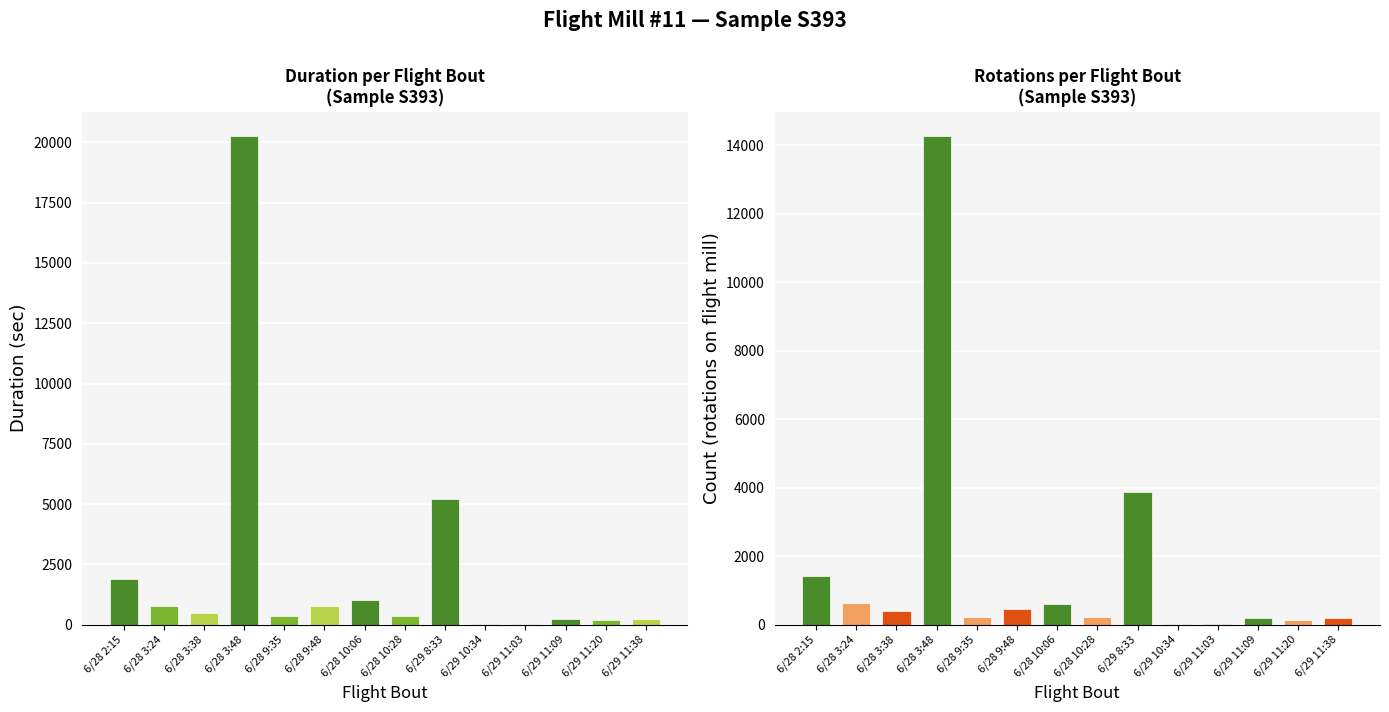

What position from the right is 6/28 10:28?

7